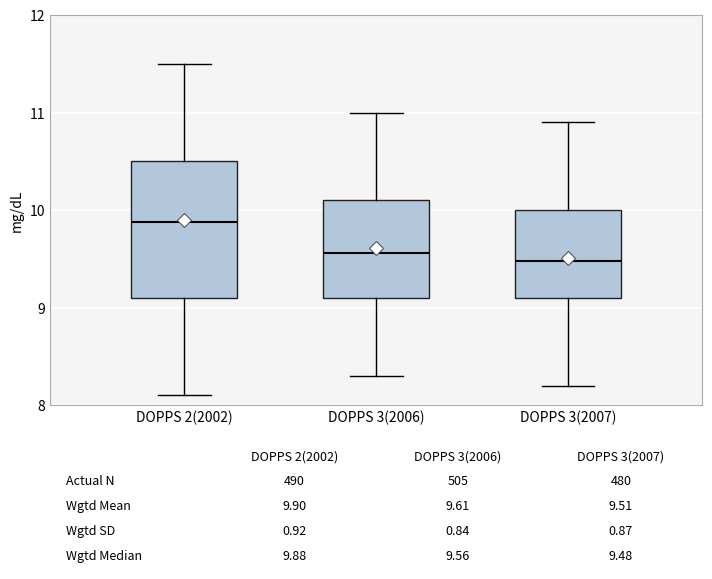

Which box has the highest median line?

DOPPS 2(2002)